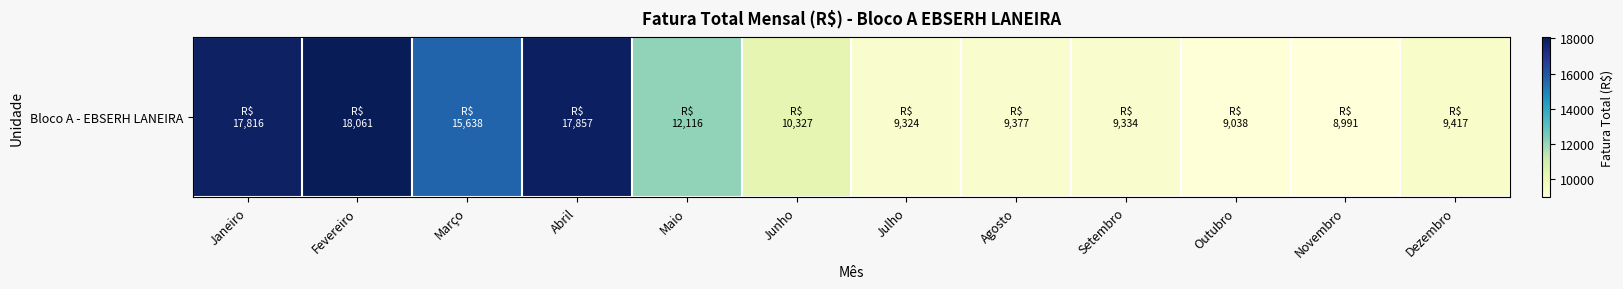

What is the ratio of the value at Agosto to the value at Fevereiro?

0.5